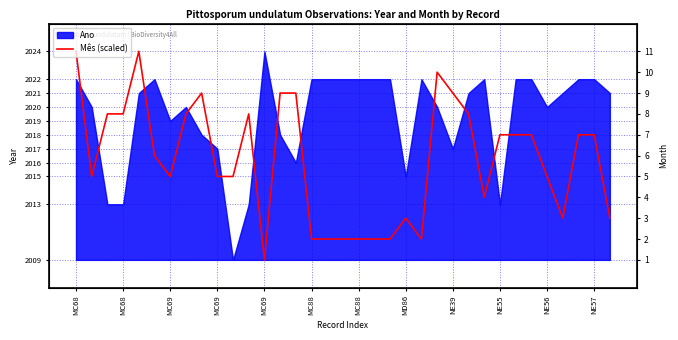

What is the change in value from 25 to 31?

-7.5